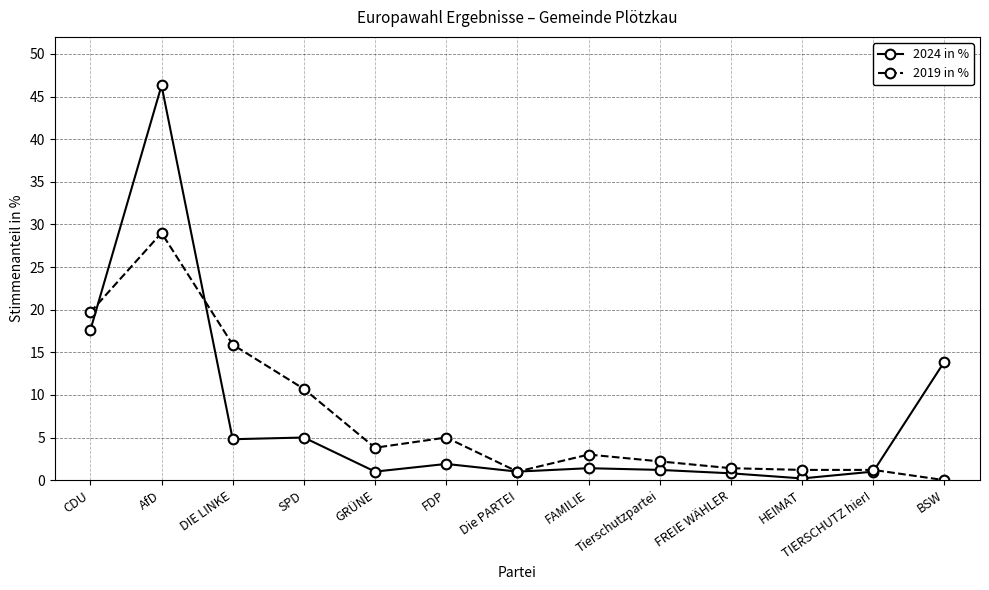

What is the spread (max minus min) of values at DIE LINKE?

11.1